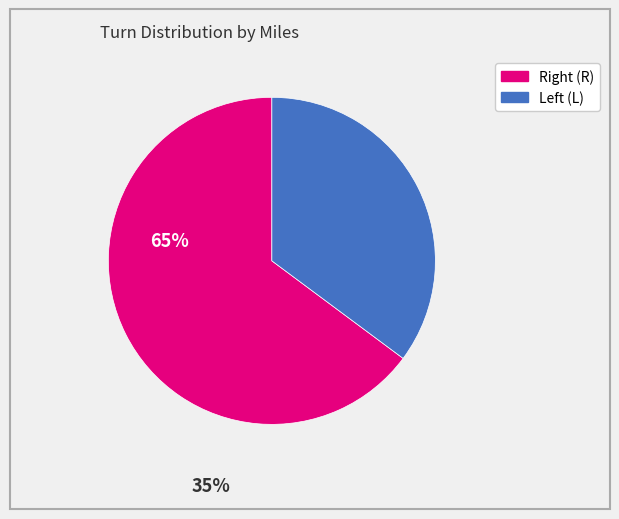

Is there a majority slice in this chart?

Yes